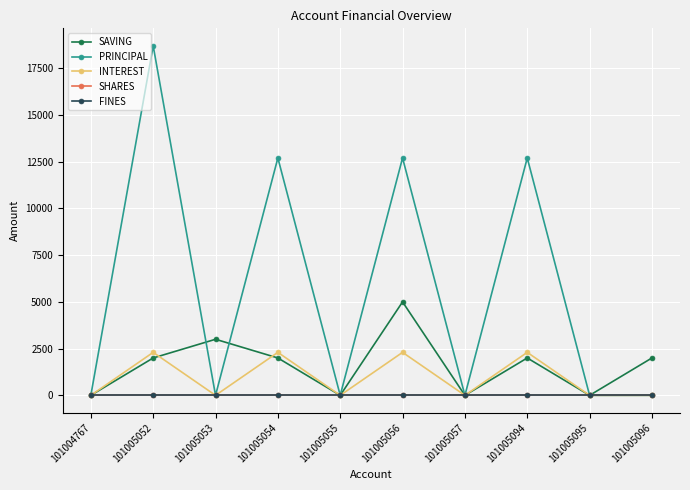

What are all the series names shown in the legend?

SAVING, PRINCIPAL, INTEREST, SHARES, FINES